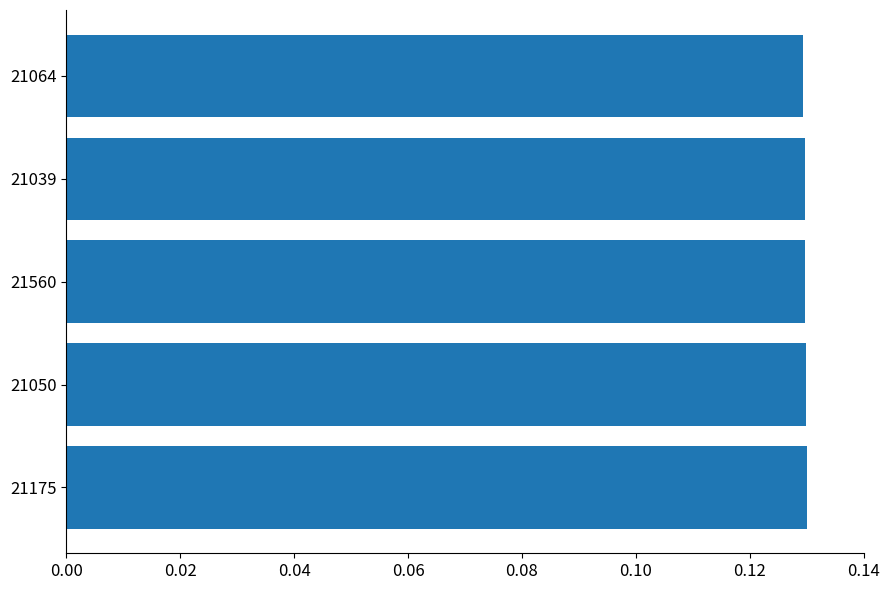

True or false: the data shows 0.0 at 21560.

False